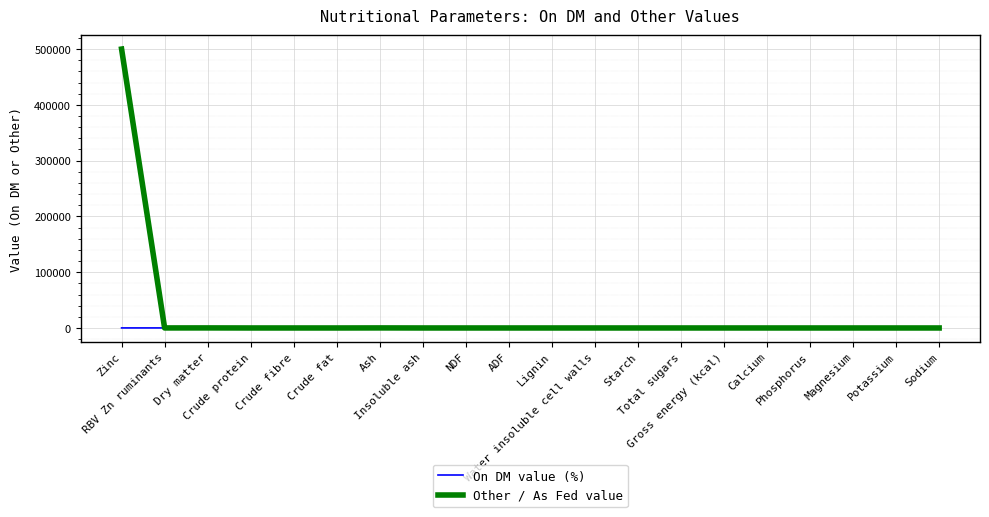

In Other / As Fed value, how many points are higher than both neighbors (excluding endpoints)?

2